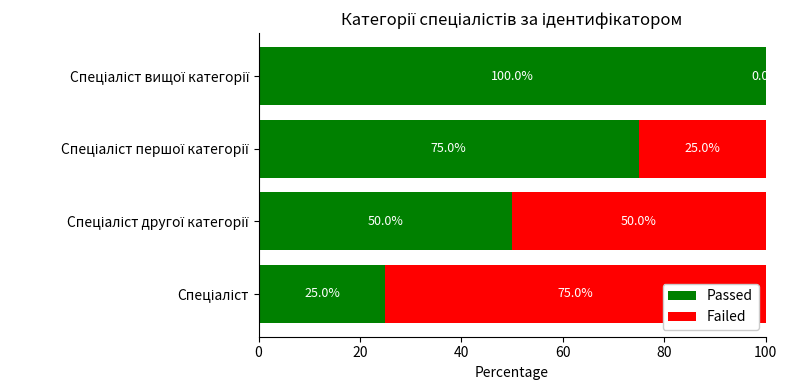

How many Passed values are between 50 and 100?

3